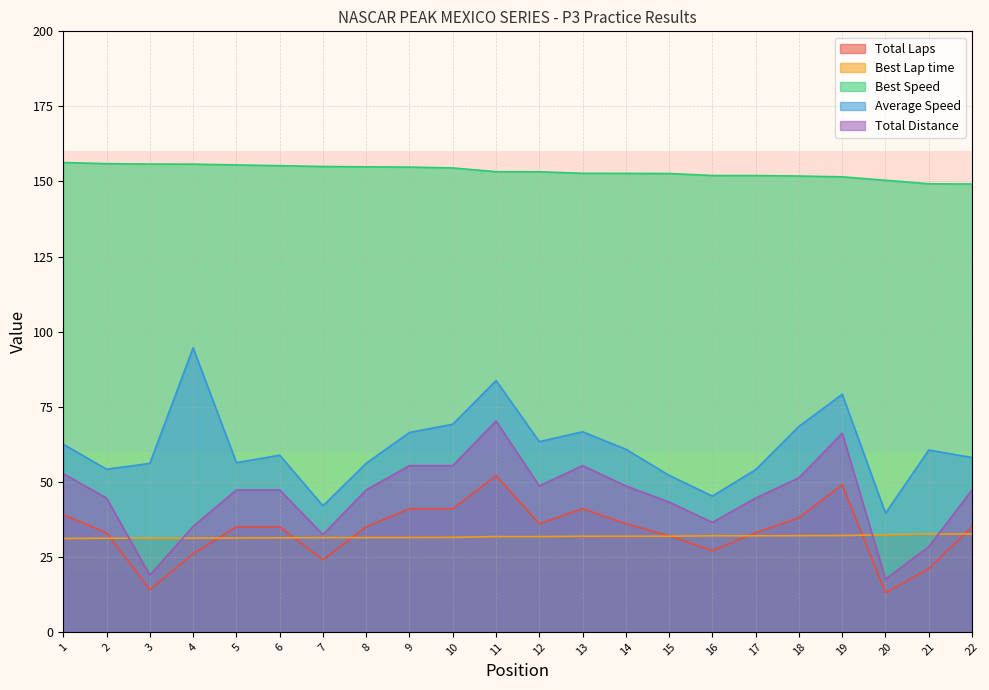

Reading left to right, transcribe all the data shown in this chart.

Total Laps: 39.0	33.0	14.0	26.0	35.0	35.0	24.0	35.0	41.0	41.0	52.0	36.0	41.0	36.0	32.0	27.0	33.0	38.0	49.0	13.0	21.0	35.0
Best Lap time: 31.1	31.2	31.2	31.2	31.3	31.3	31.4	31.4	31.4	31.5	31.7	31.7	31.8	31.8	31.8	32.0	32.0	32.0	32.1	32.3	32.6	32.6
Best Speed: 156.3	155.9	155.8	155.8	155.5	155.3	155.0	154.9	154.8	154.5	153.2	153.2	152.7	152.7	152.6	152.0	152.0	151.8	151.5	150.4	149.2	149.1
Average Speed: 62.5	54.2	56.1	94.6	56.3	58.8	42.0	56.1	66.4	69.1	83.7	63.3	66.6	60.8	52.1	45.2	54.0	68.4	79.1	39.5	60.5	58.1
Total Distance: 52.6	44.5	18.9	35.1	47.2	47.2	32.4	47.2	55.4	55.4	70.2	48.6	55.4	48.6	43.2	36.5	44.5	51.3	66.2	17.6	28.4	47.2